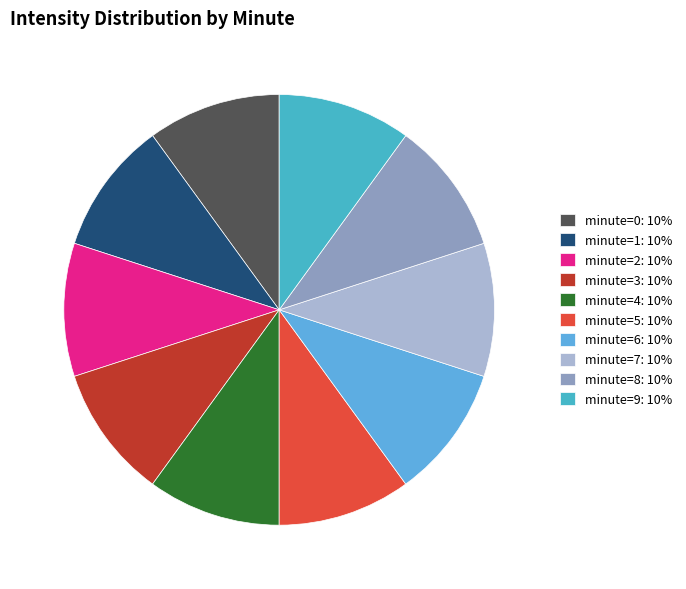

How many segments does this pie chart have?

10